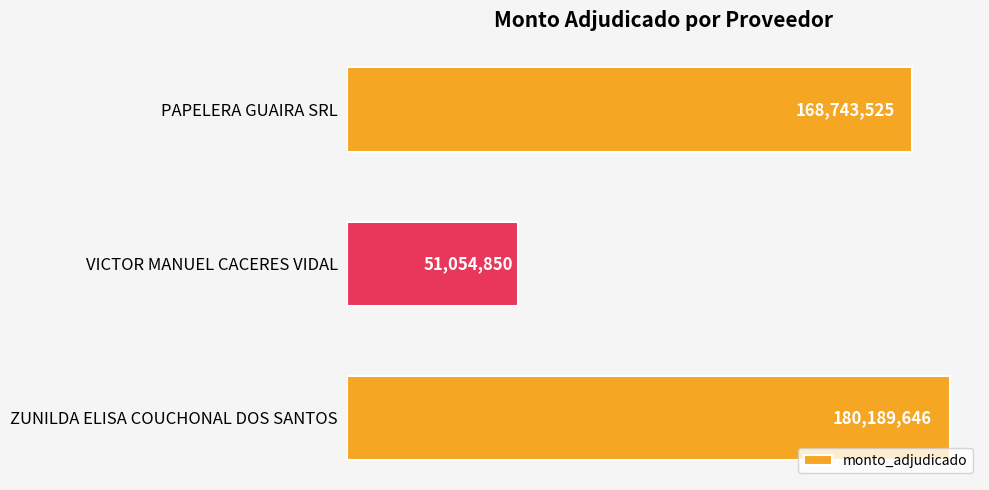

Are the bars horizontal?

Yes